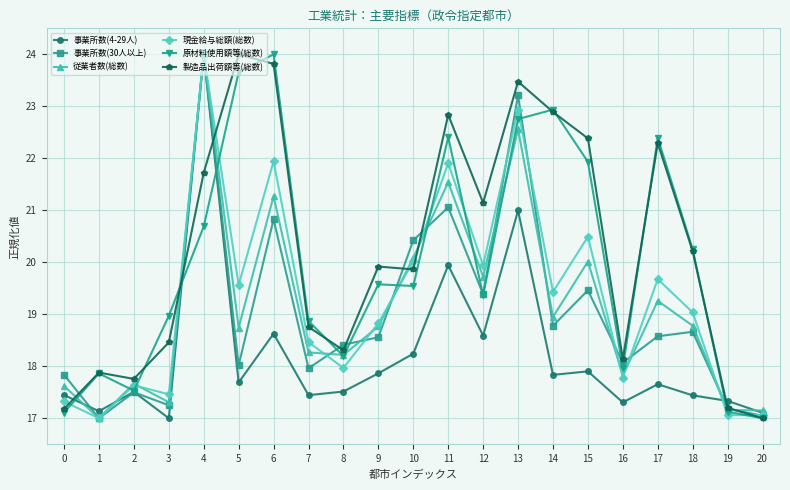

Where is the first local maximum for 原材料使用額等(総数)?

1